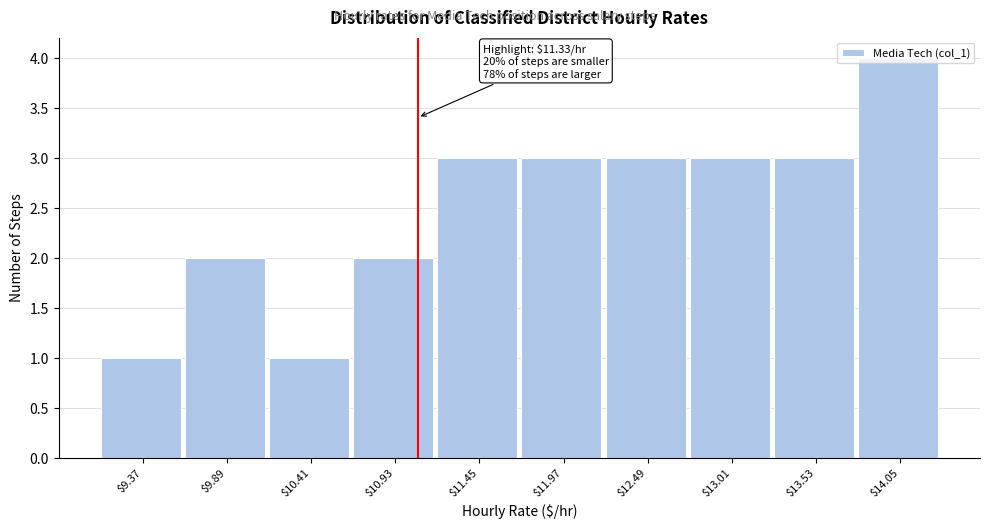

What value does the data have at $11.97?

3